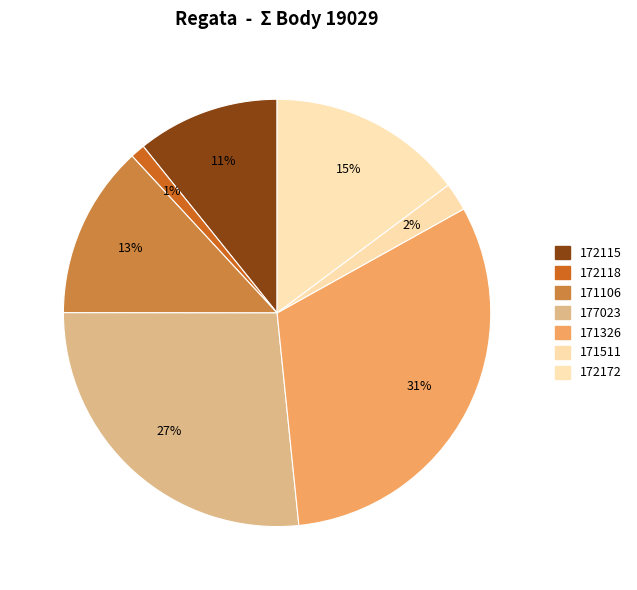

True or false: 172115 accounts for 5% of the total.

False